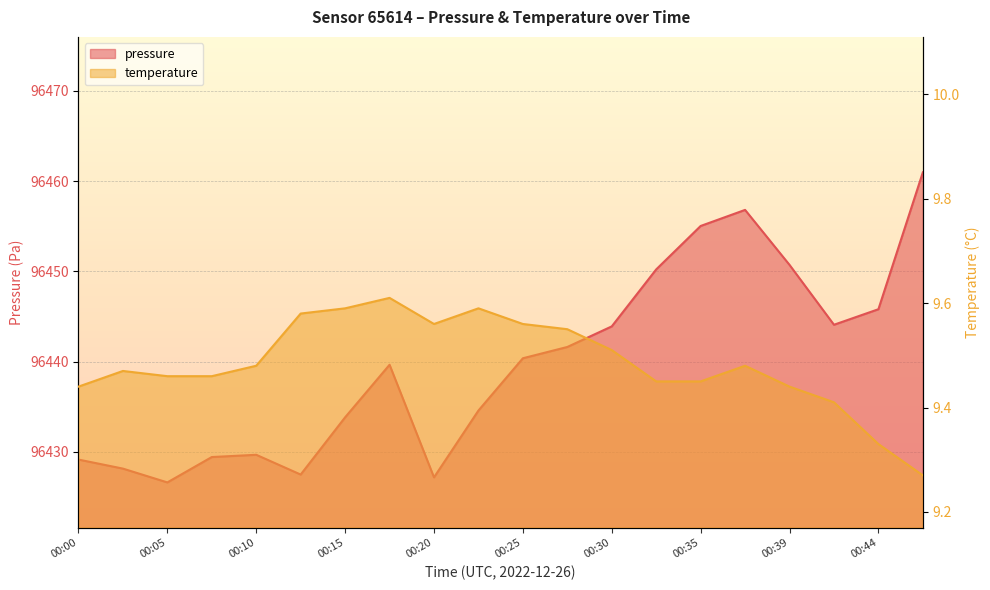

What are all the series names shown in the legend?

pressure, temperature